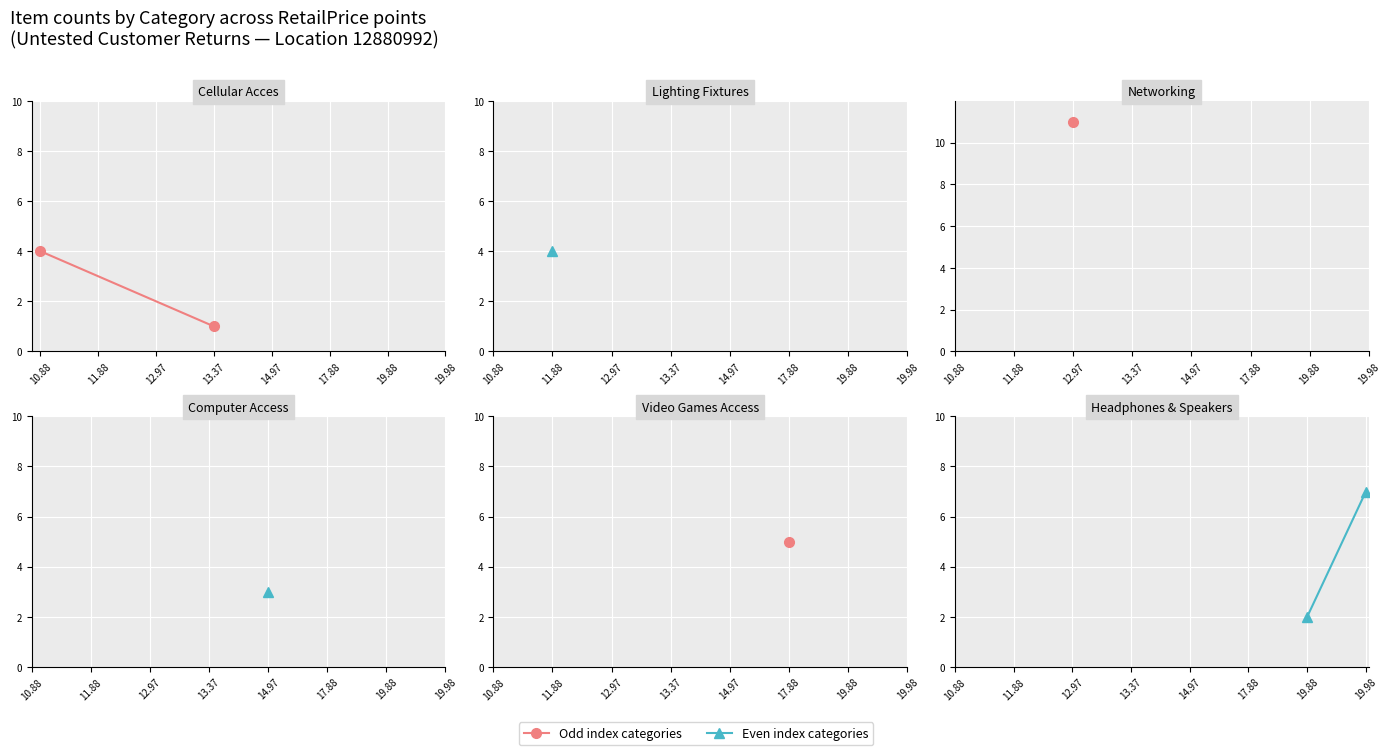

Which series has the largest range (max minus min)?

Headphones
& Speakers